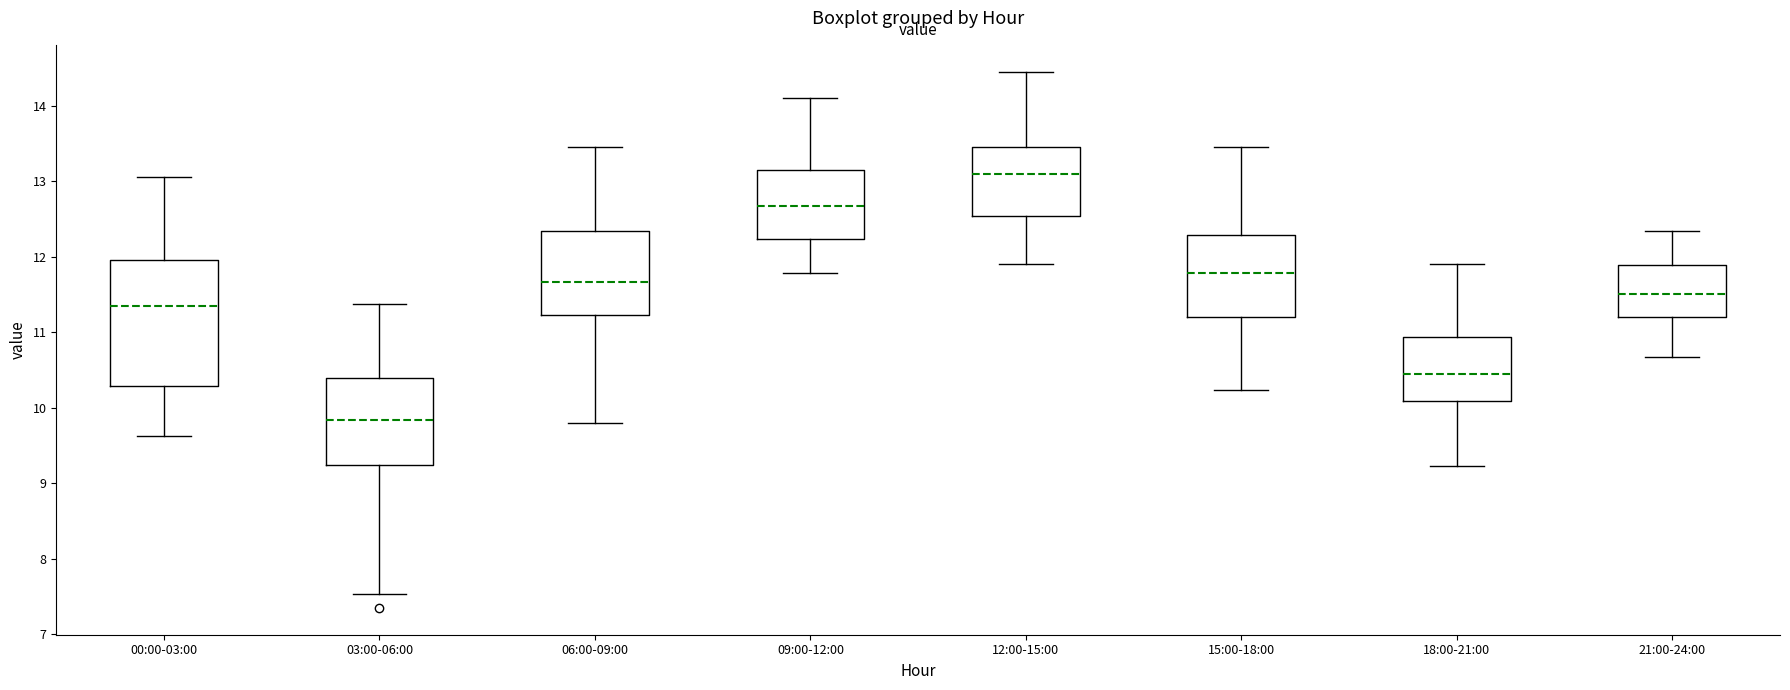

Which box has the lowest median line?

03:00-06:00